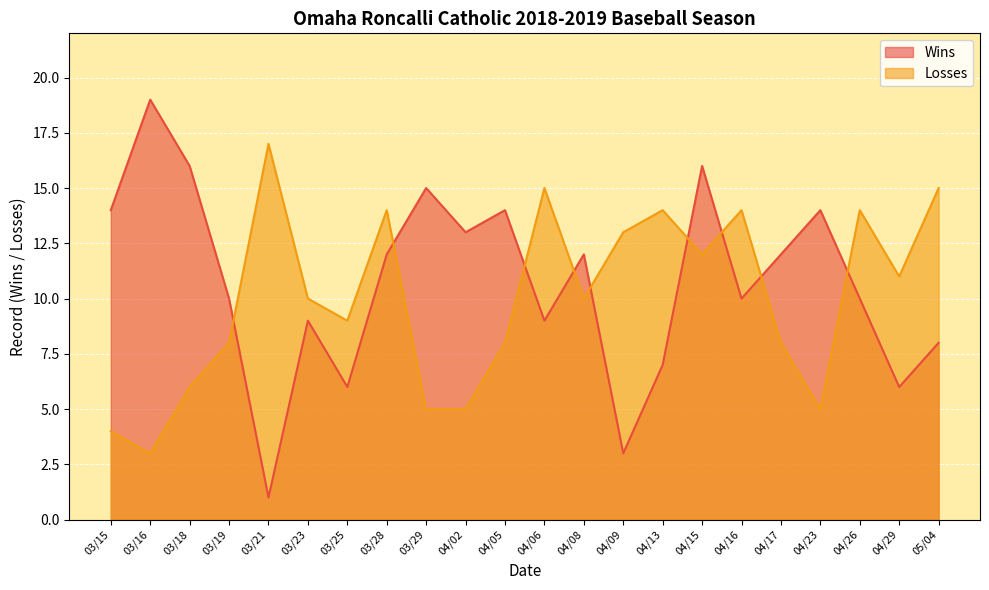

Is it true that Losses equals 21 at 04/06?

False